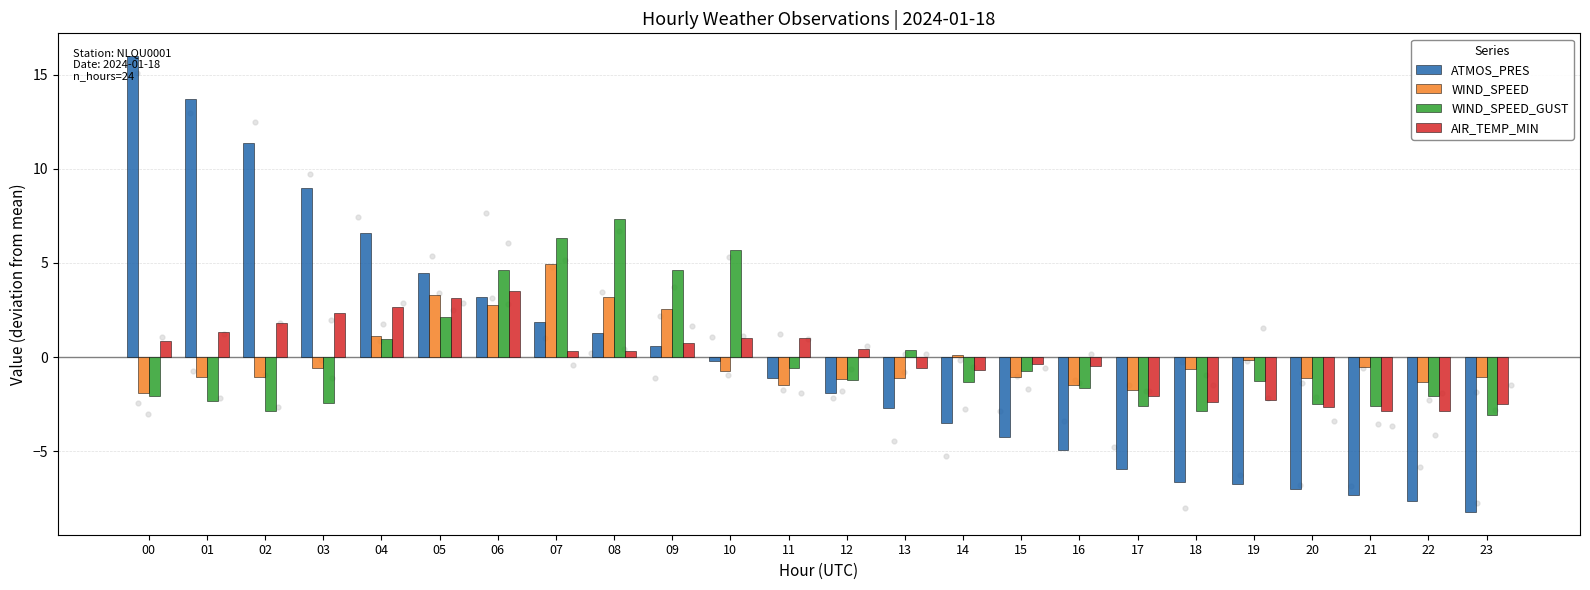

At how many categories does at least one series exceed -4?

24